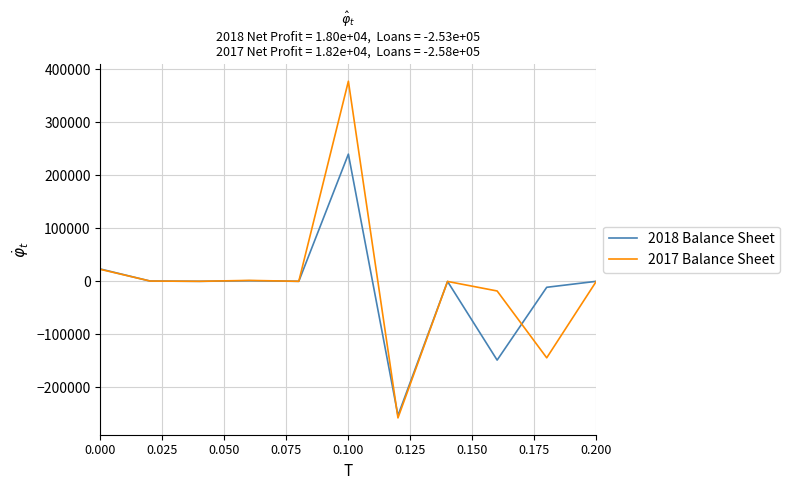

True or false: 2018 Balance Sheet has more than 0 interior local peaks.

True